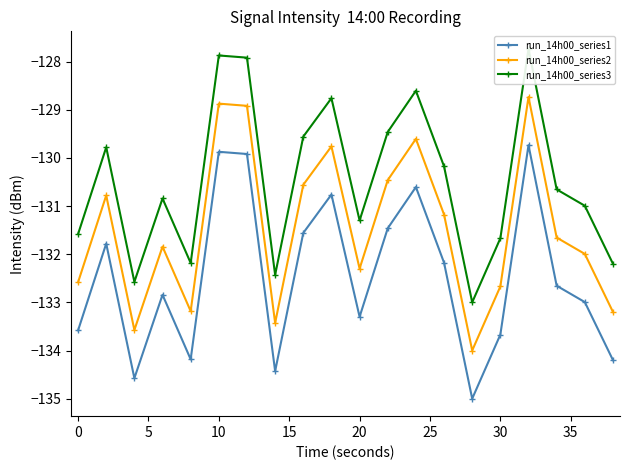

How many interior local valleys does the run_14h00_series1 series have?

5